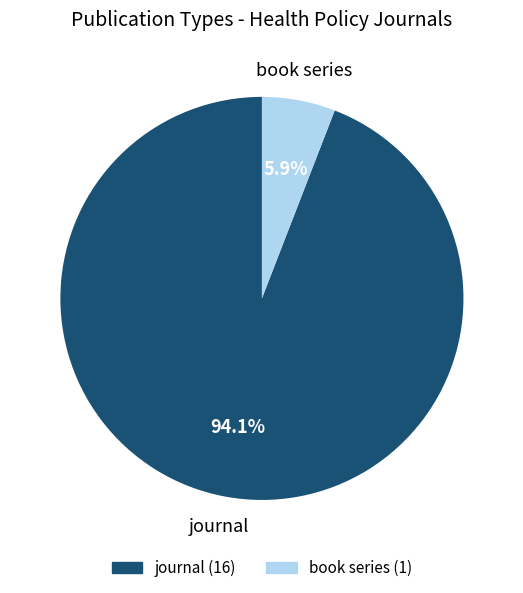

Rank the categories by value from lowest to highest.

book series, journal